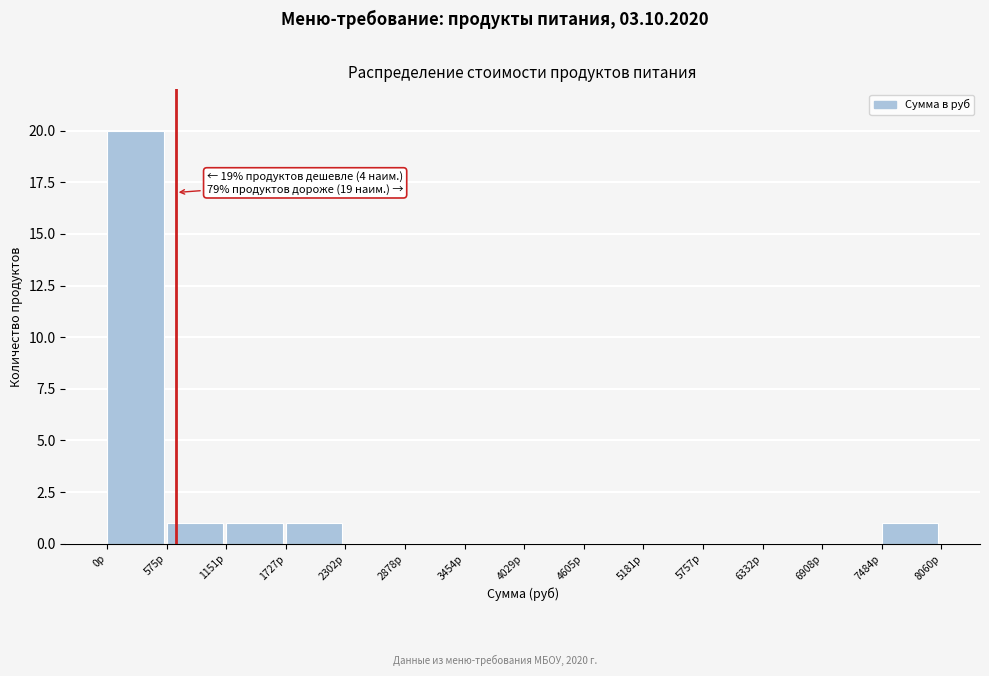

Which range on the x-axis has the tallest bar?

0 to 600